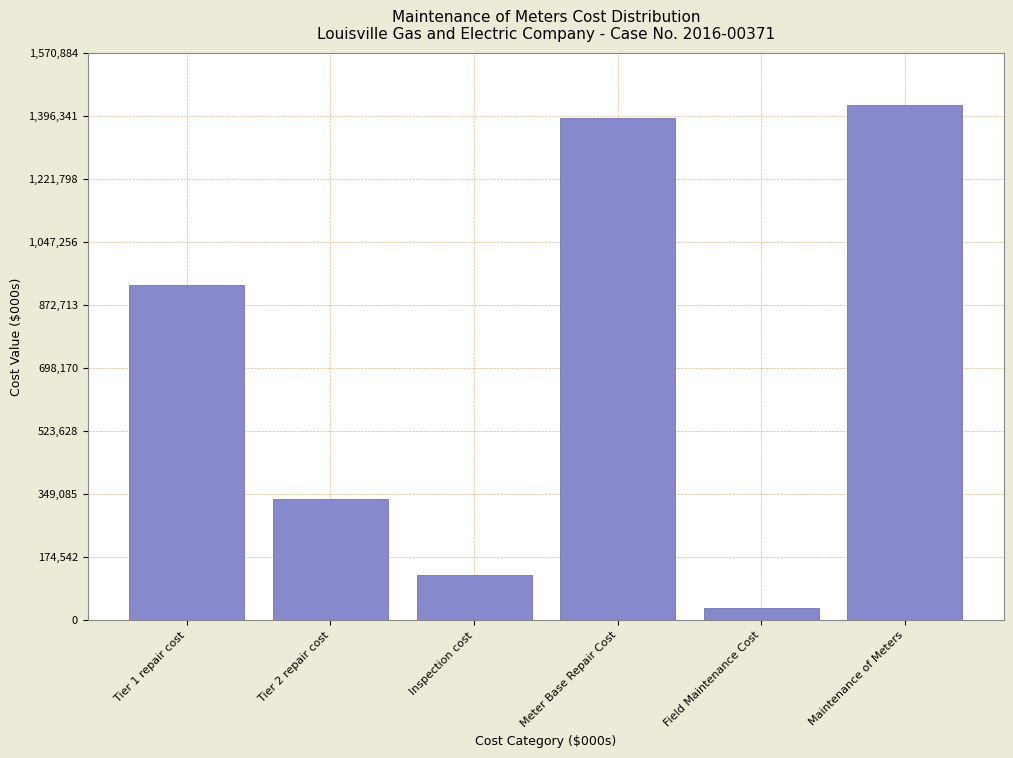

Reading left to right, transcribe all the data shown in this chart.

929632.0	336380.0	126601.2	1392613.2	35463.5	1428076.7